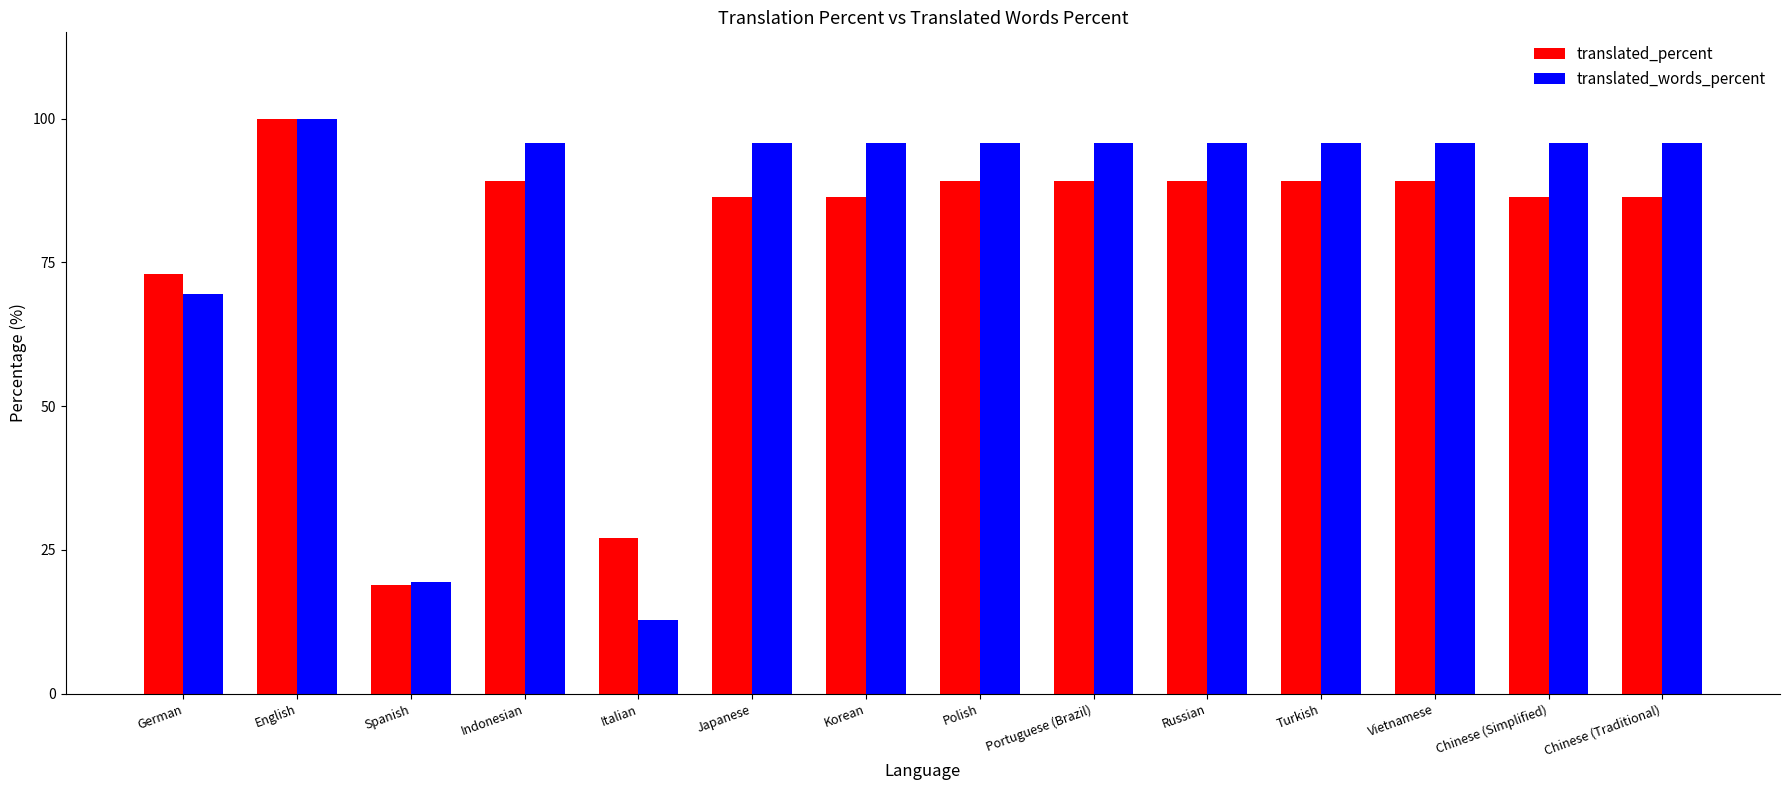

Which series has the largest total across all categories?

translated_words_percent